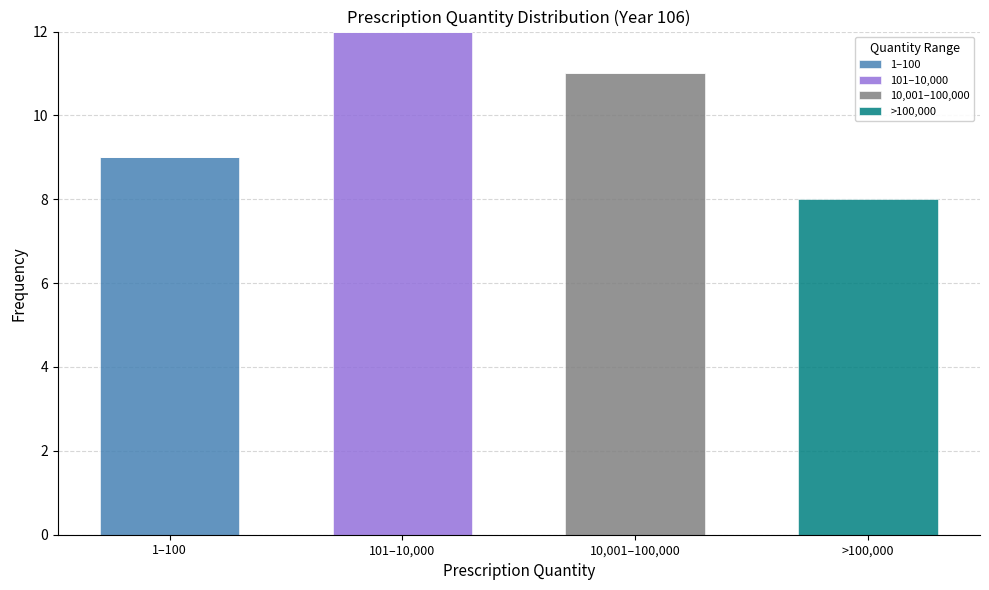

Reading left to right, list the values for the 1–100 series.

1–100=9	101–10,000=0	10,001–100,000=0	>100,000=0